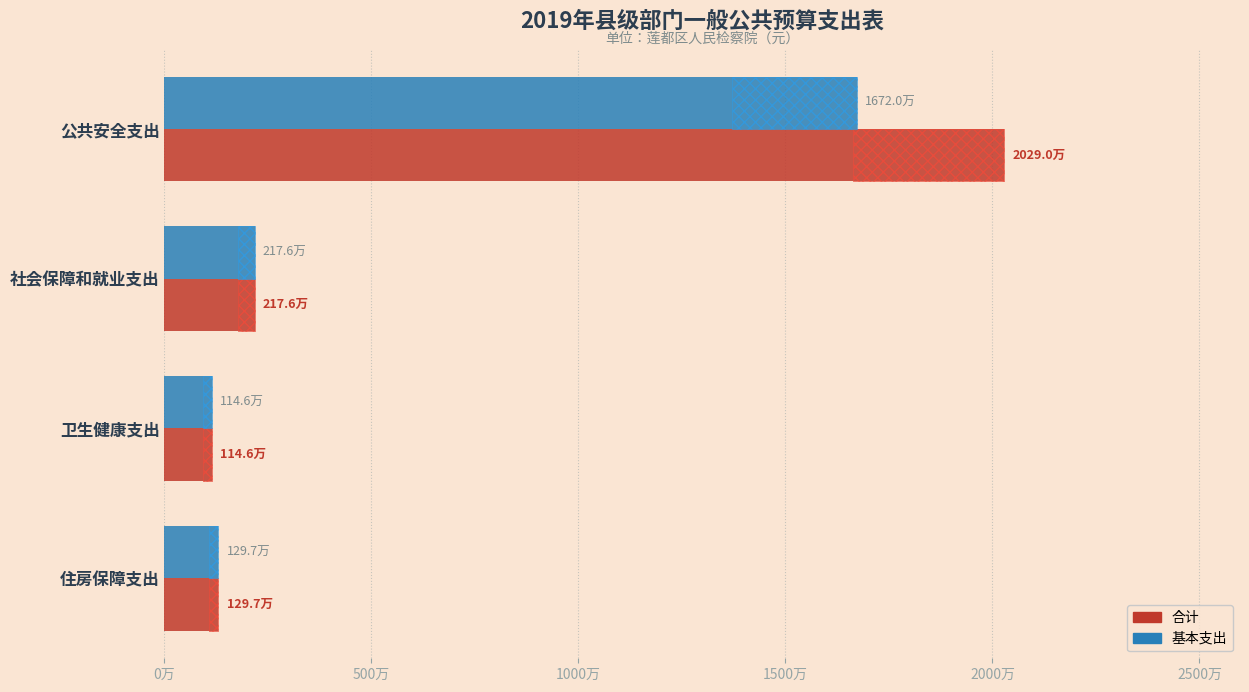

What is the difference between the maximum and second lowest values in the 合计 series?

18993000.8